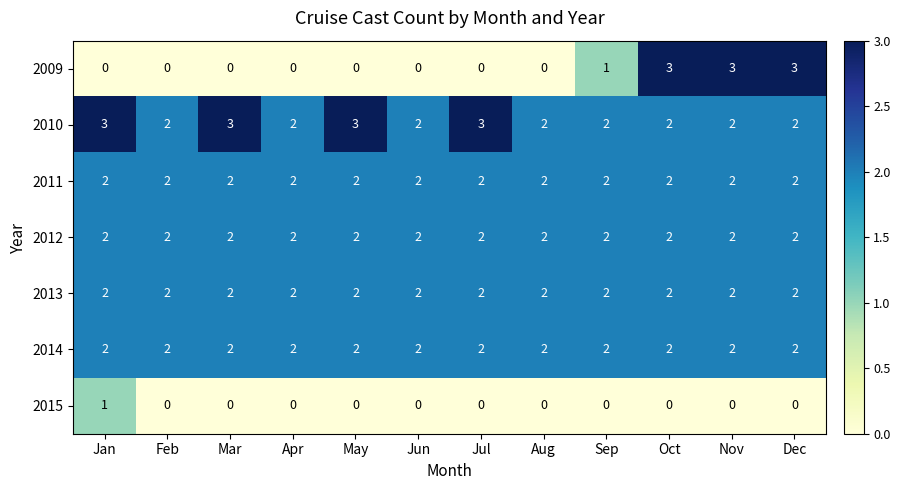

Which series has the largest range (max minus min)?

2009